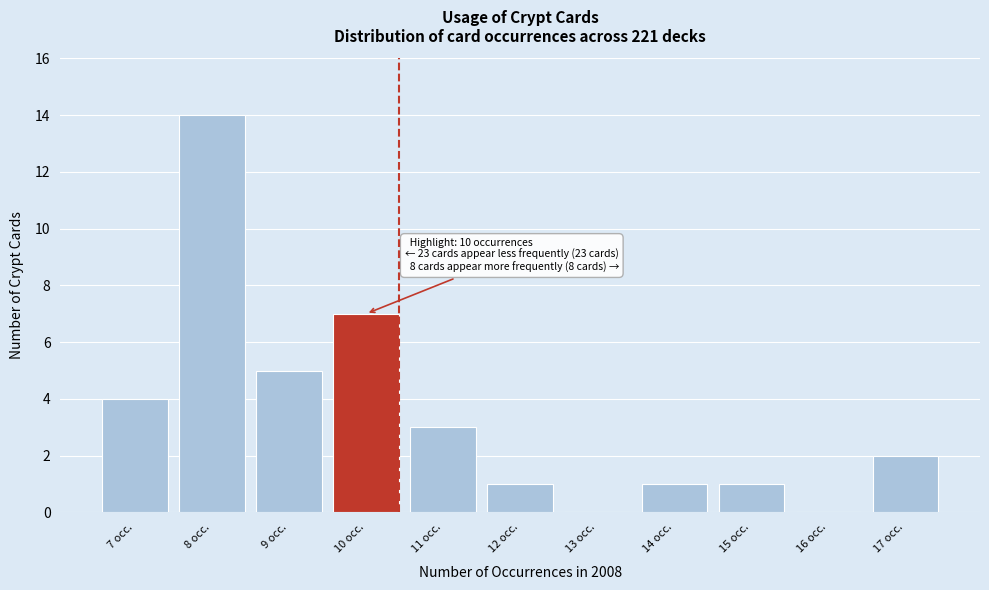

Reading left to right, transcribe all the data shown in this chart.

7 occ.=4	8 occ.=14	9 occ.=5	10 occ.=7	11 occ.=3	12 occ.=1	13 occ.=0	14 occ.=1	15 occ.=1	16 occ.=0	17 occ.=2